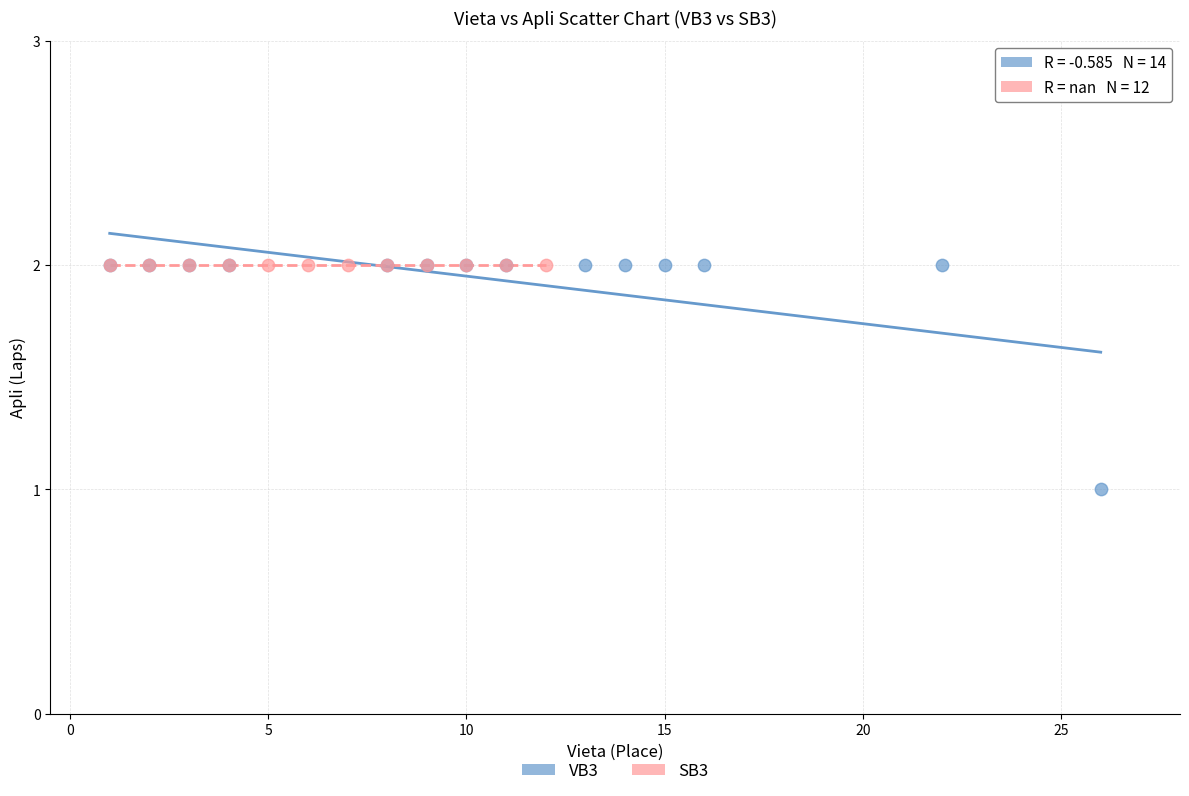

Which series reaches the minimum Y coordinate?

VB3